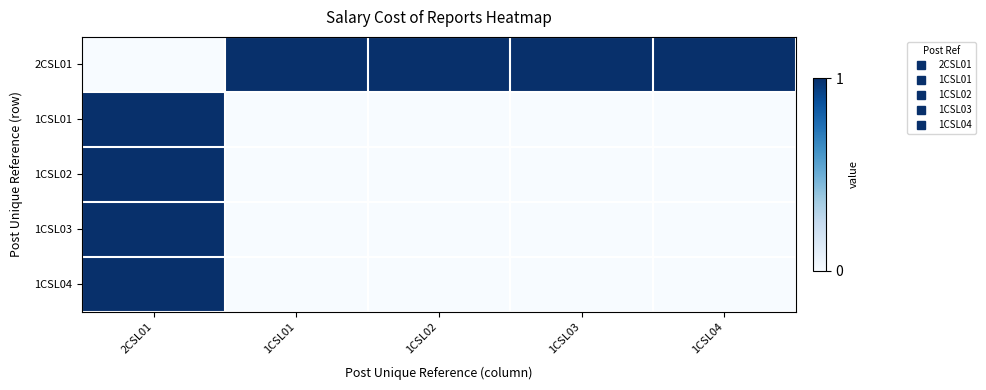

Rank the series by their maximum value, from highest to lowest.

2CSL01, 1CSL01, 1CSL02, 1CSL03, 1CSL04